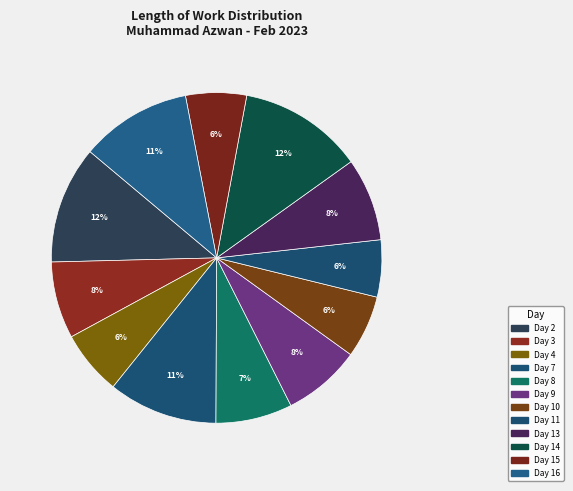

To the nearest percent, what percentage of the pie is Day 4?

6%